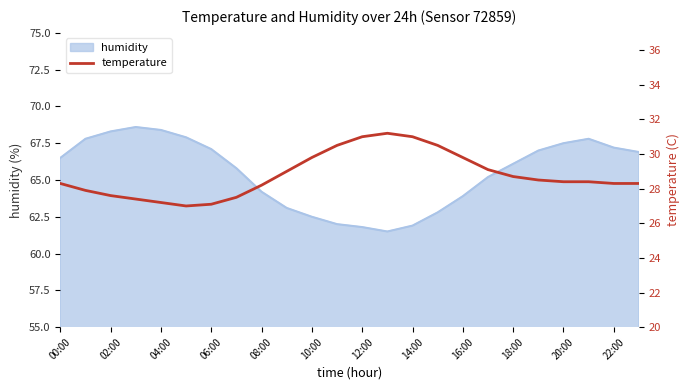

What is the highest value of the humidity series?

68.6